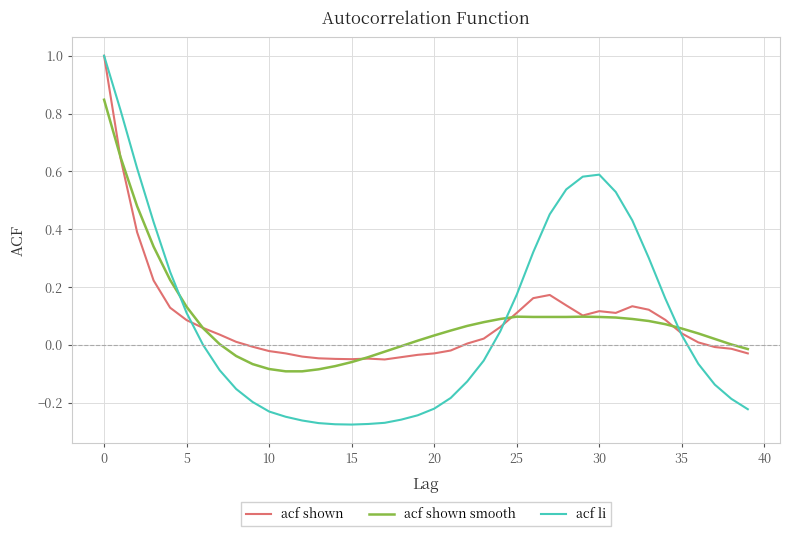

Which series has the largest range (max minus min)?

acf li